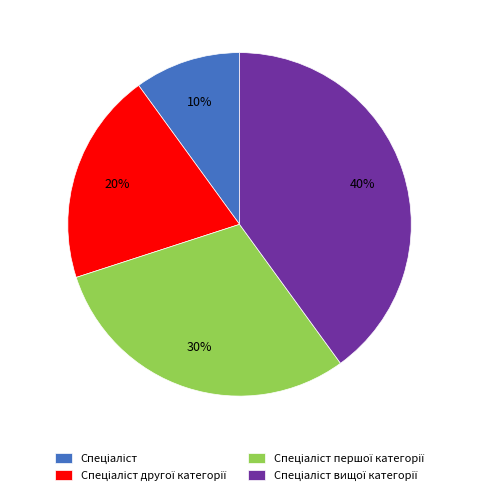

To the nearest percent, what is the average slice percentage?

25%